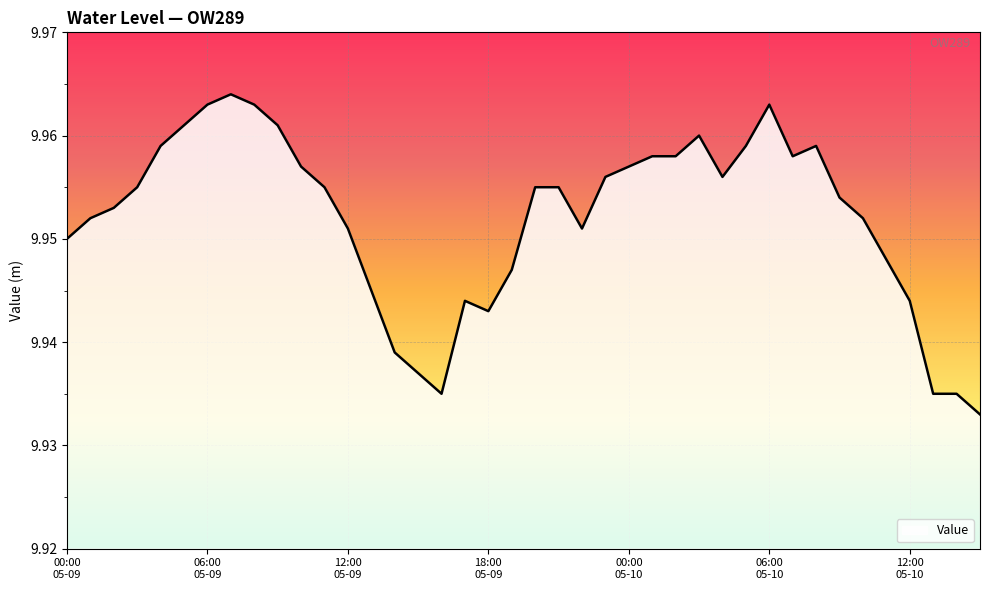

Which category has the lowest value across all series?

2023-05-10 15:00